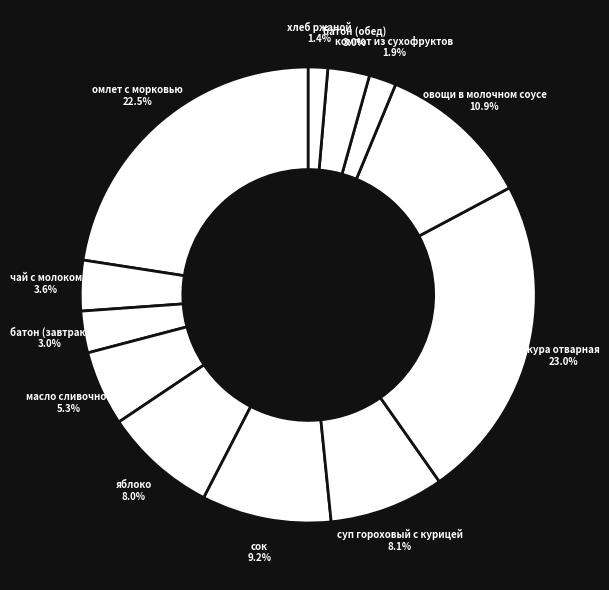

To the nearest percent, what is the difference between the largest and smallest slice percentages?

22%